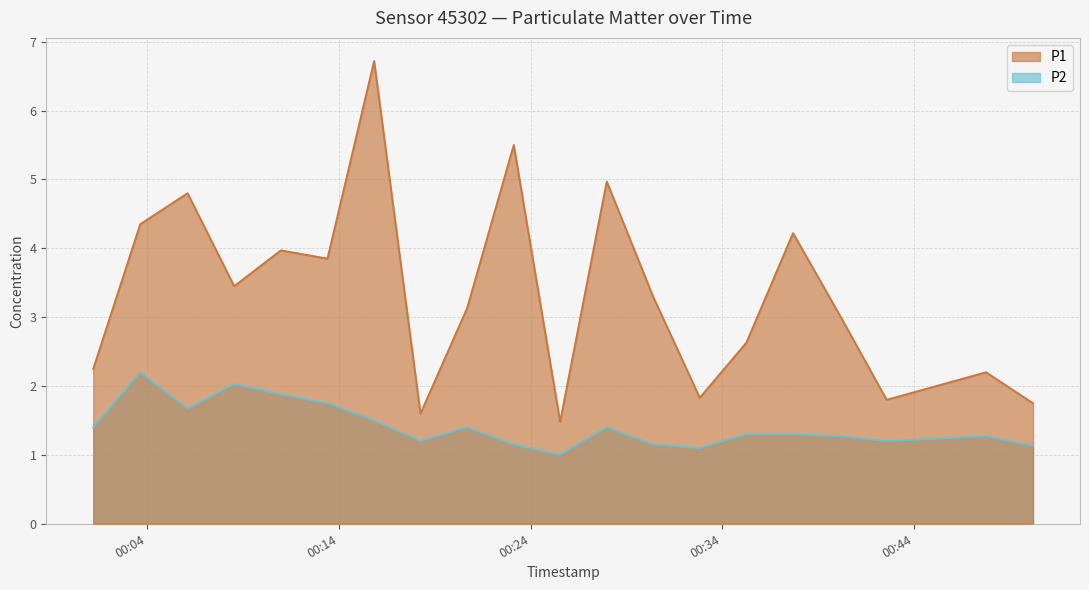

Rank the series at 2023-07-13T00:42:34 from lowest to highest value.

P2, P1